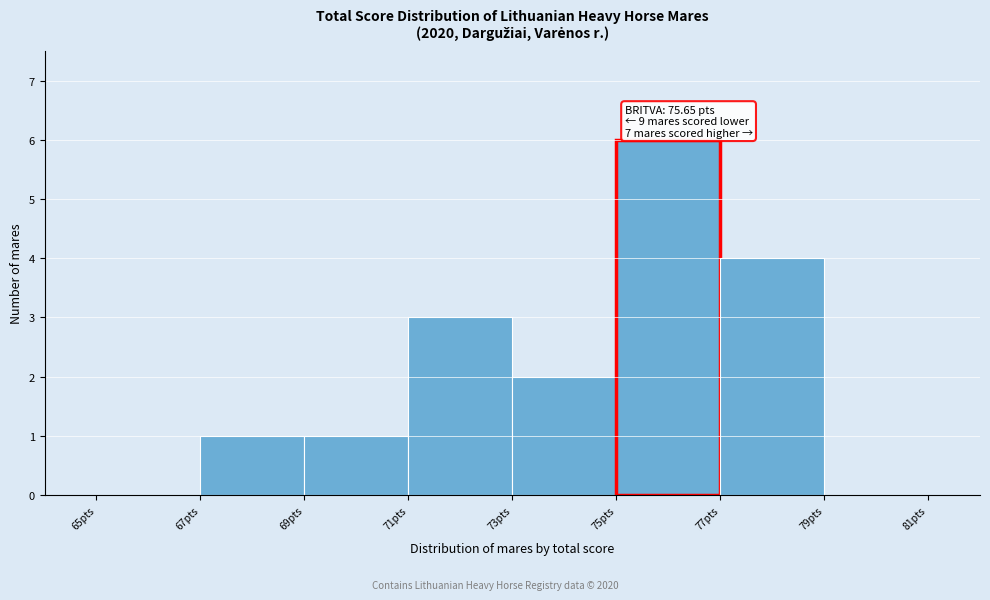

Over which range of the x-axis is the bar tallest?

75 to 77